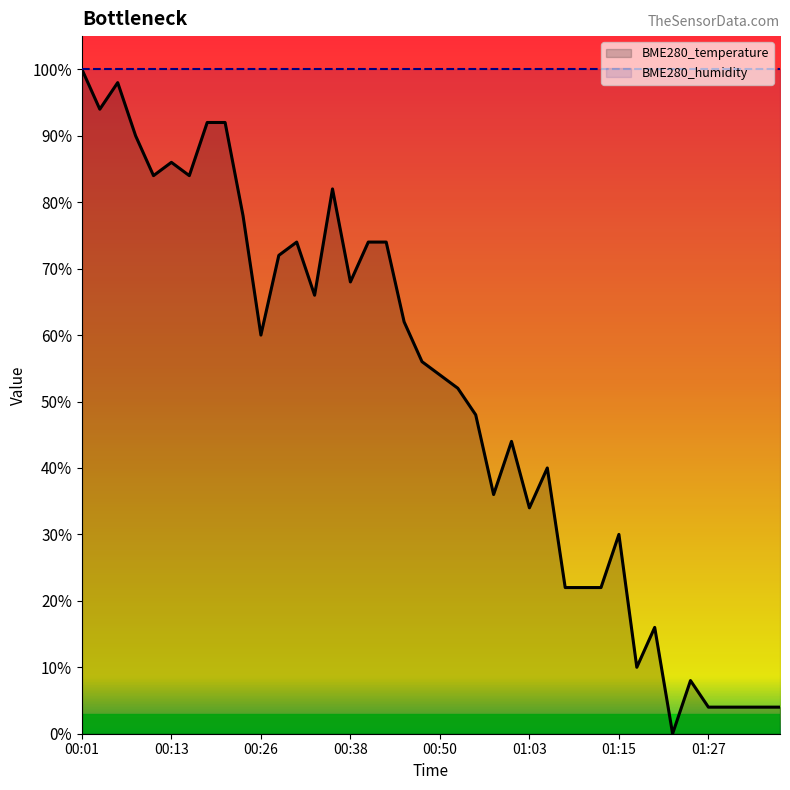

What is the ratio of the value at 00:16 to the value at 00:48?

1.5